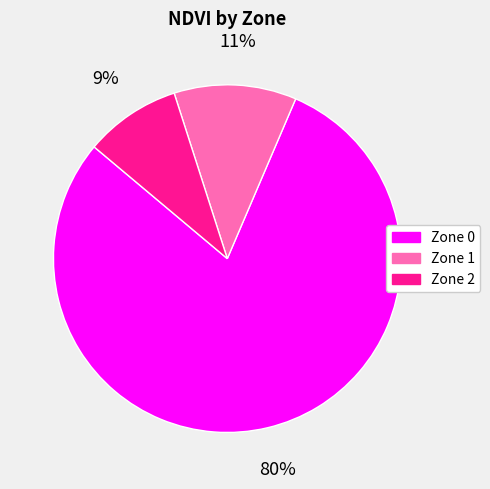

Between Zone 0 and Zone 1, which is larger?

Zone 0